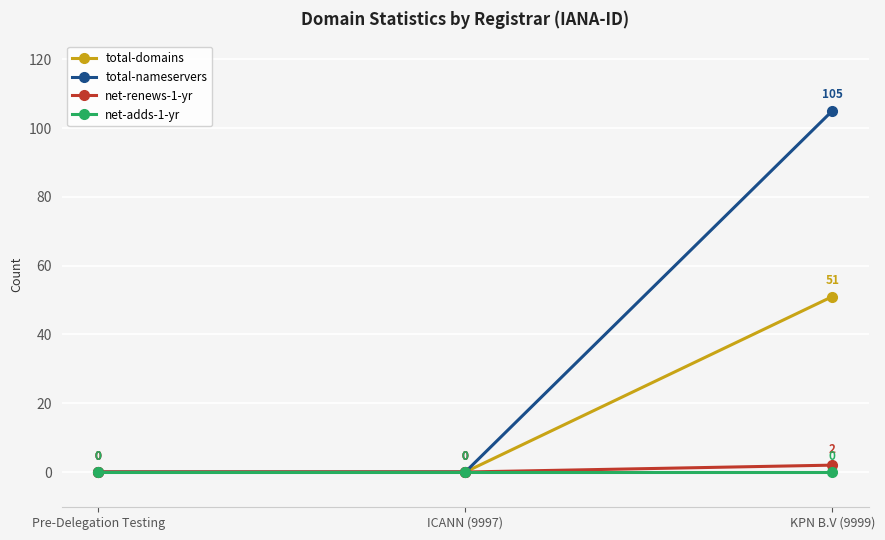

What position from the right is ICANN (9997)?

2